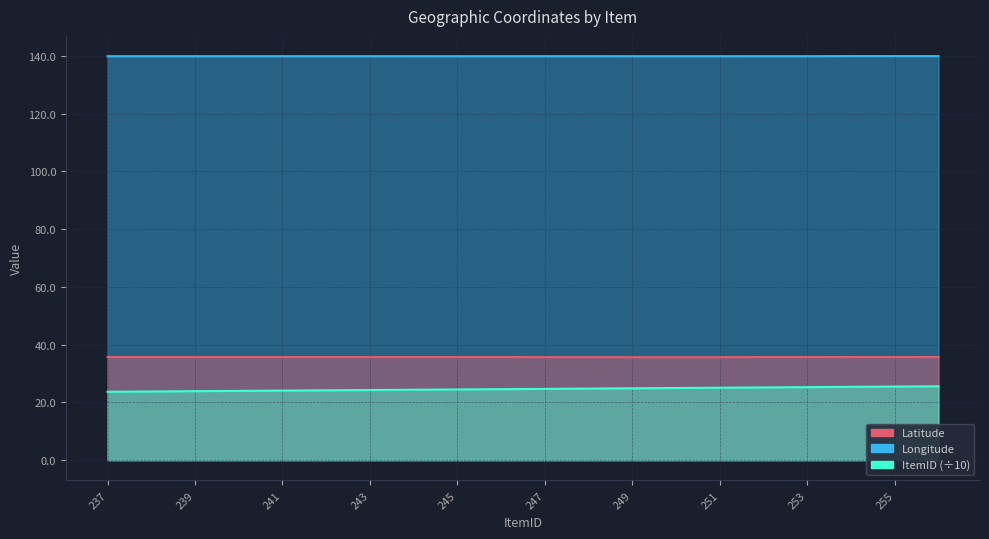

Rank the series at 247 from lowest to highest value.

ItemID, Latitude, Longitude